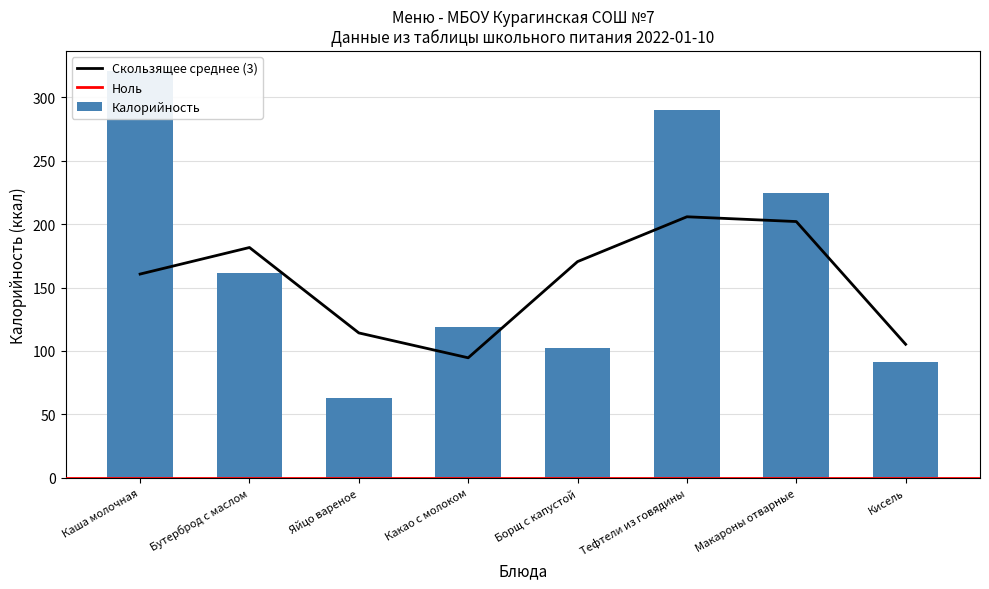

What is the label of the 7th bar from the right?

Бутерброд с маслом